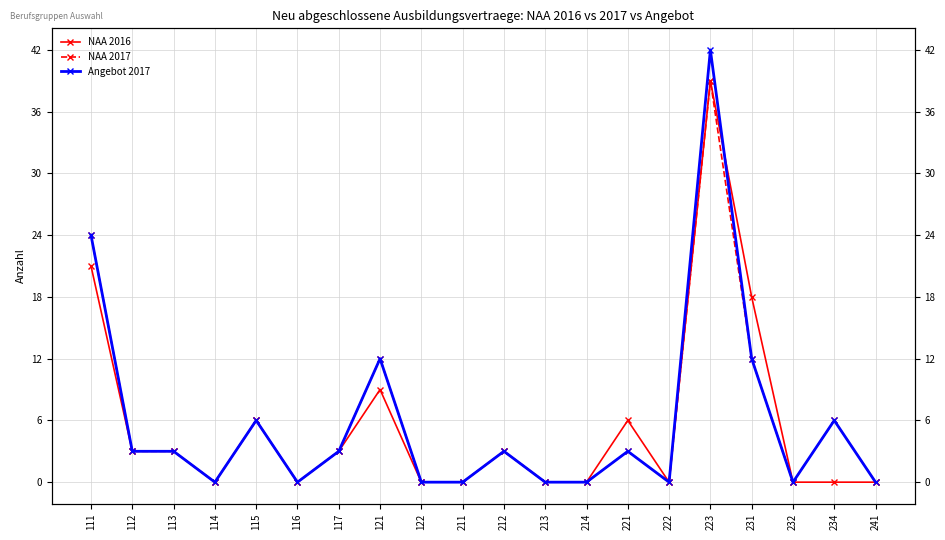

What is the total value across all series at 115?

18